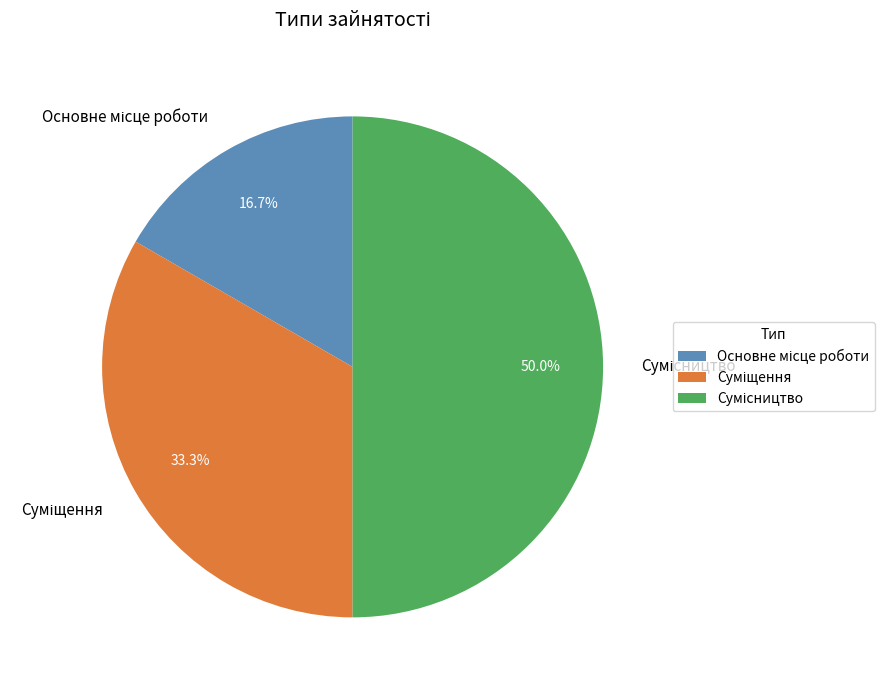

To the nearest percent, what percentage of the pie is Основне місце роботи?

17%